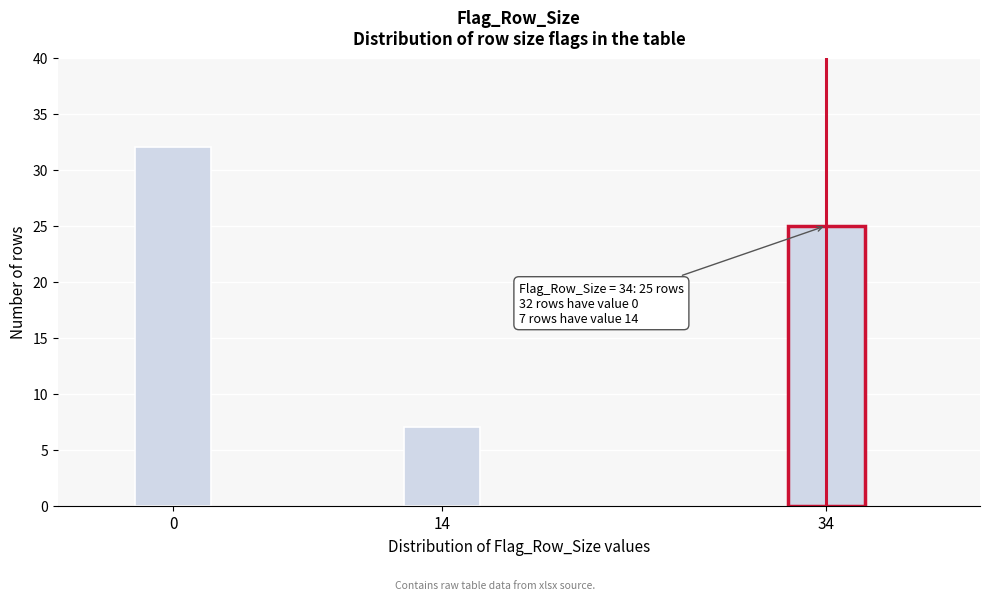

Reading left to right, what are all the values shown in this chart?

0=32	14=7	34=25